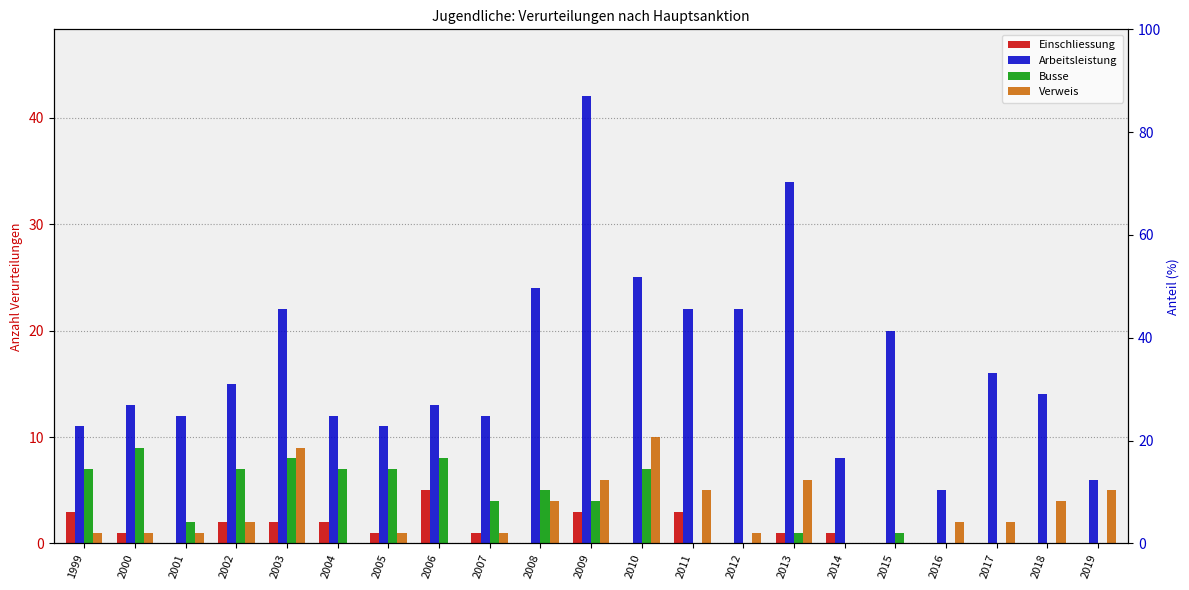

Reading left to right, extract all data points from this chart.

Einschliessung: 3	1	0	2	2	2	1	5	1	0	3	0	3	0	1	1	0	0	0	0	0
Arbeitsleistung: 11	13	12	15	22	12	11	13	12	24	42	25	22	22	34	8	20	5	16	14	6
Busse: 7	9	2	7	8	7	7	8	4	5	4	7	0	0	1	0	1	0	0	0	0
Verweis: 1	1	1	2	9	0	1	0	1	4	6	10	5	1	6	0	0	2	2	4	5